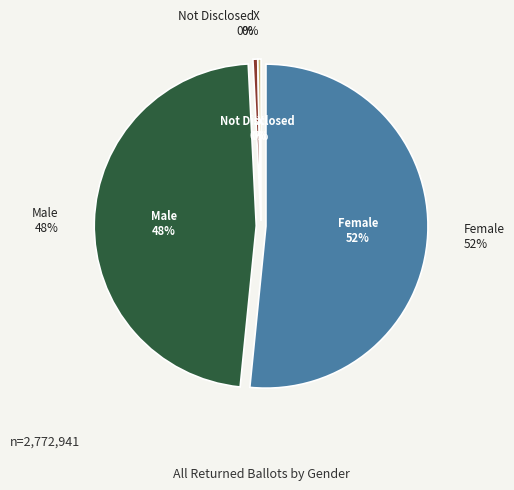

Is it true that X is 8% of the pie?

False